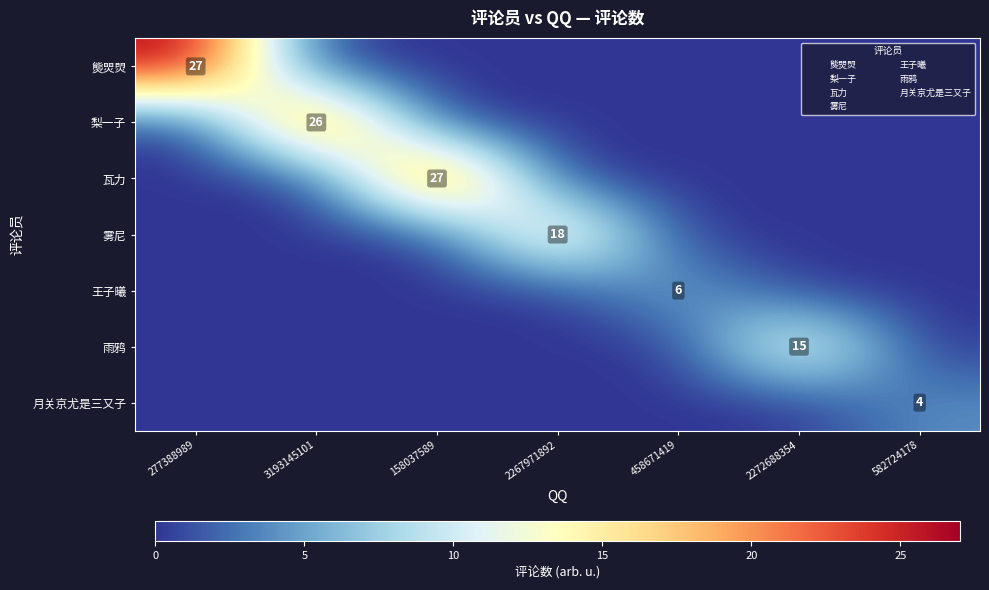

How many data points does each series have?

7